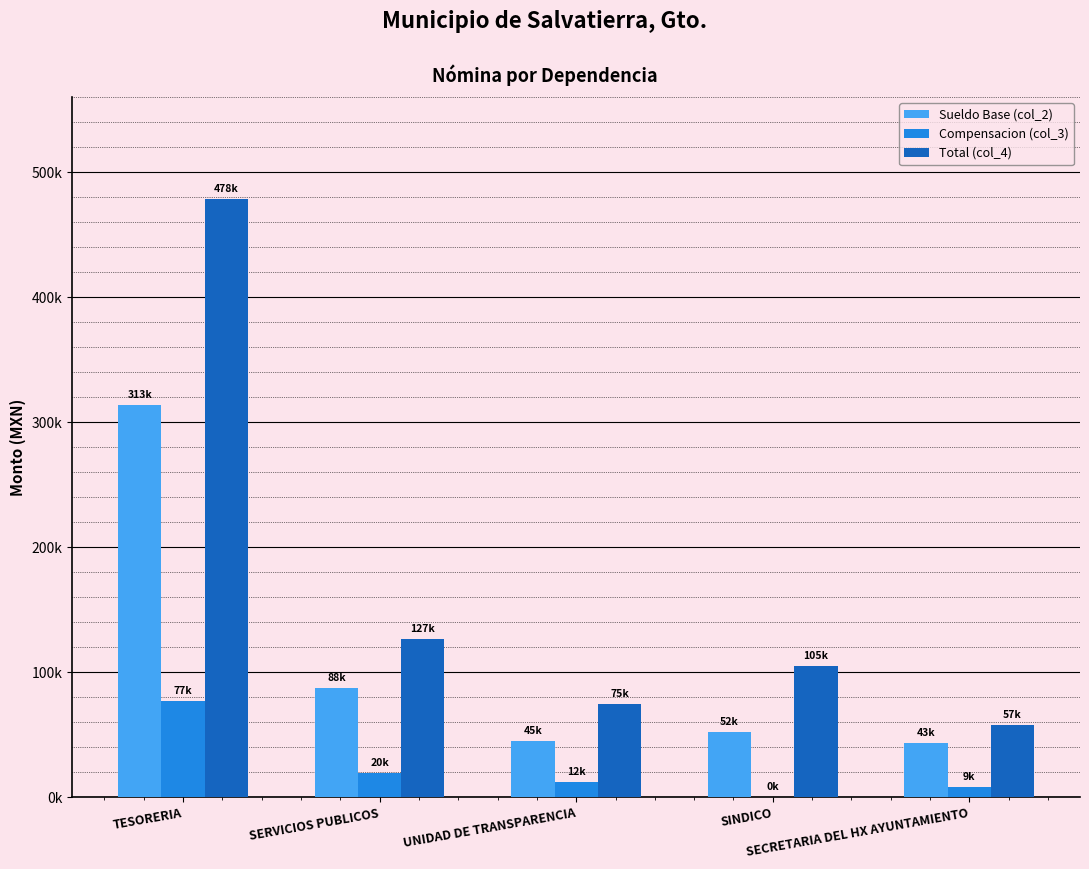

Which label corresponds to the smallest value in the chart?

SINDICO